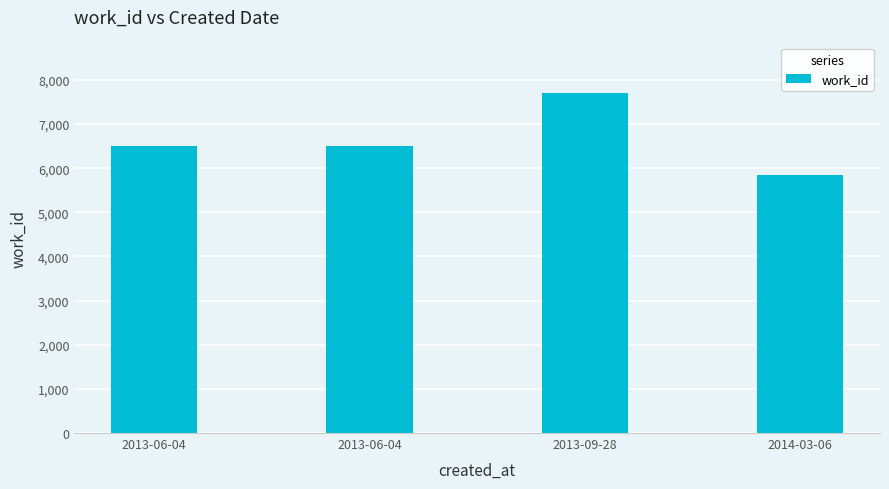

Does the chart contain any negative values?

No